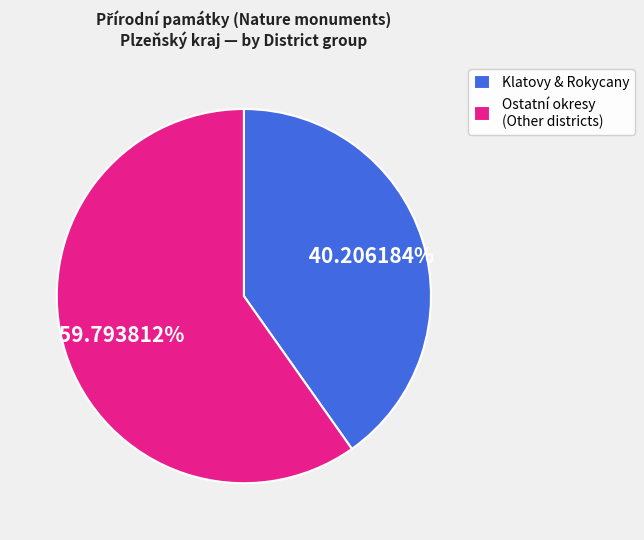

Do Ostatní okresy (Other districts) and Klatovy & Rokycany together represent more than half of the pie?

Yes